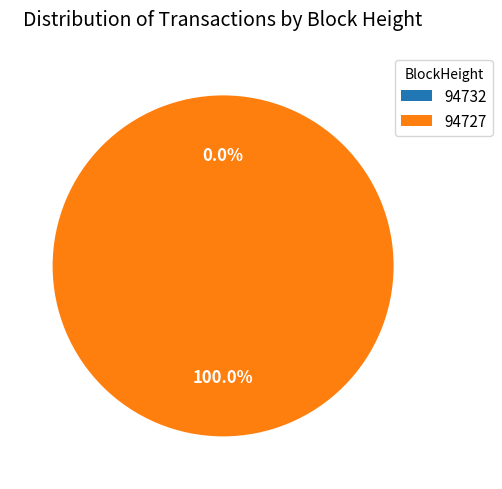

What portion of the pie excludes 94732?

100.0%